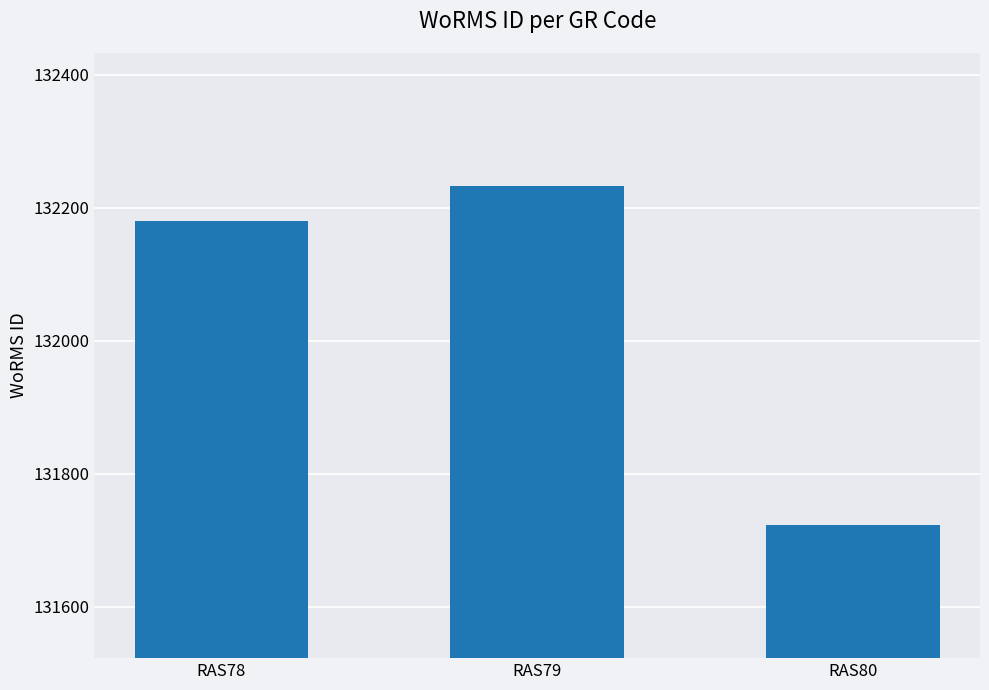

What is the smallest value displayed?

131723